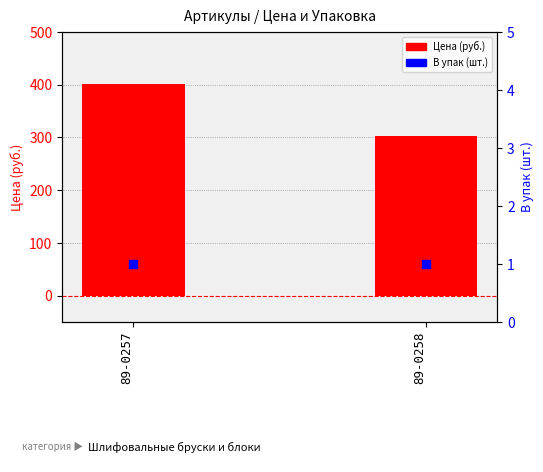

At which category is the sum across all series the highest?

89-0257